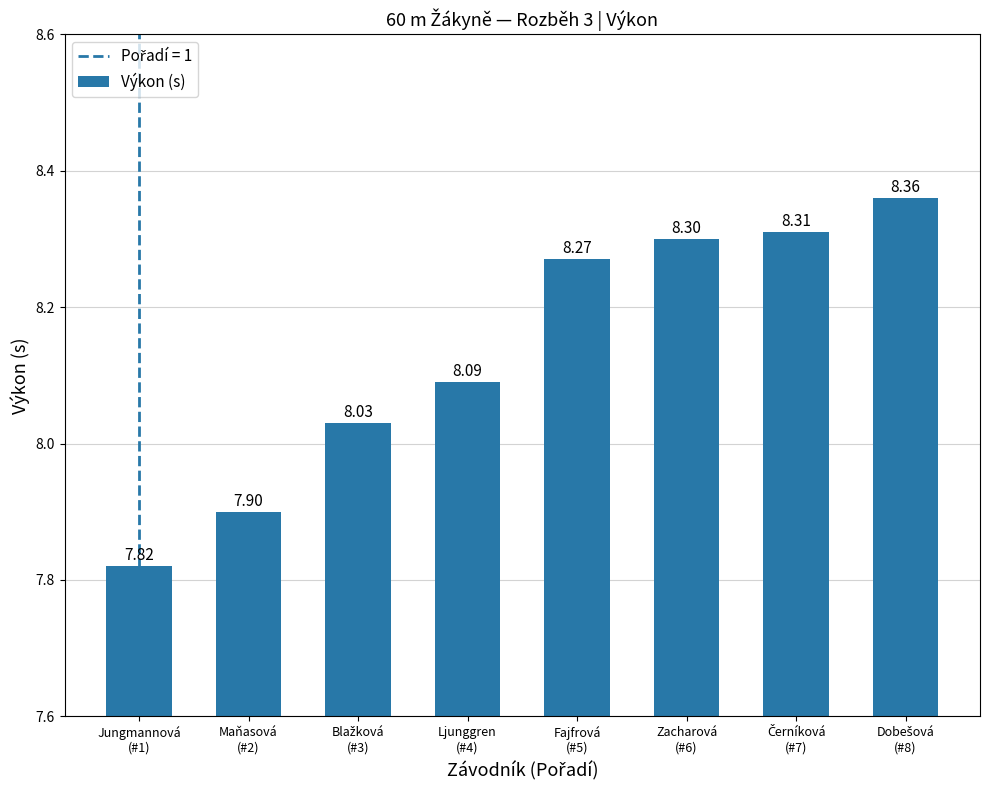

Count the number of categories in the chart.

8